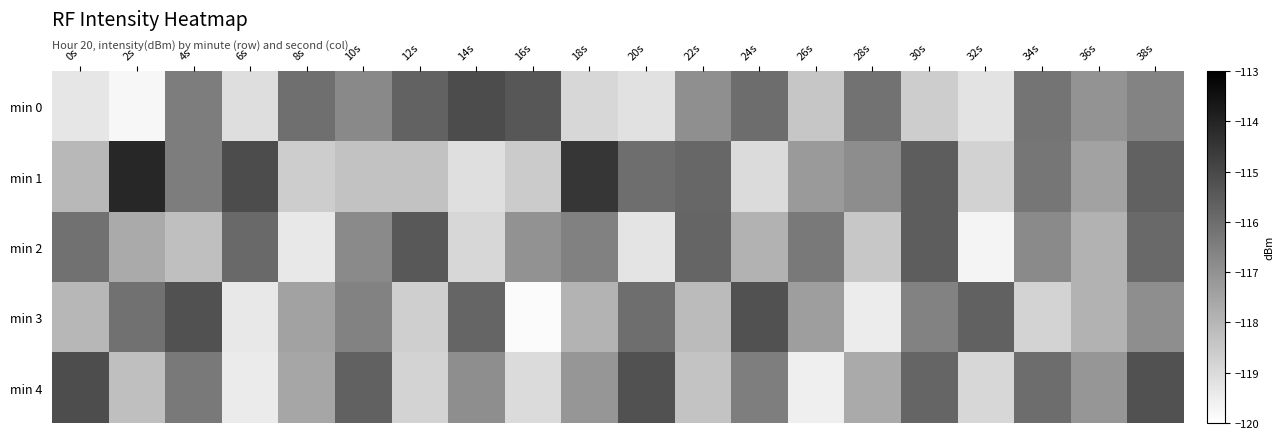

What is the greatest value displayed?

-114.1